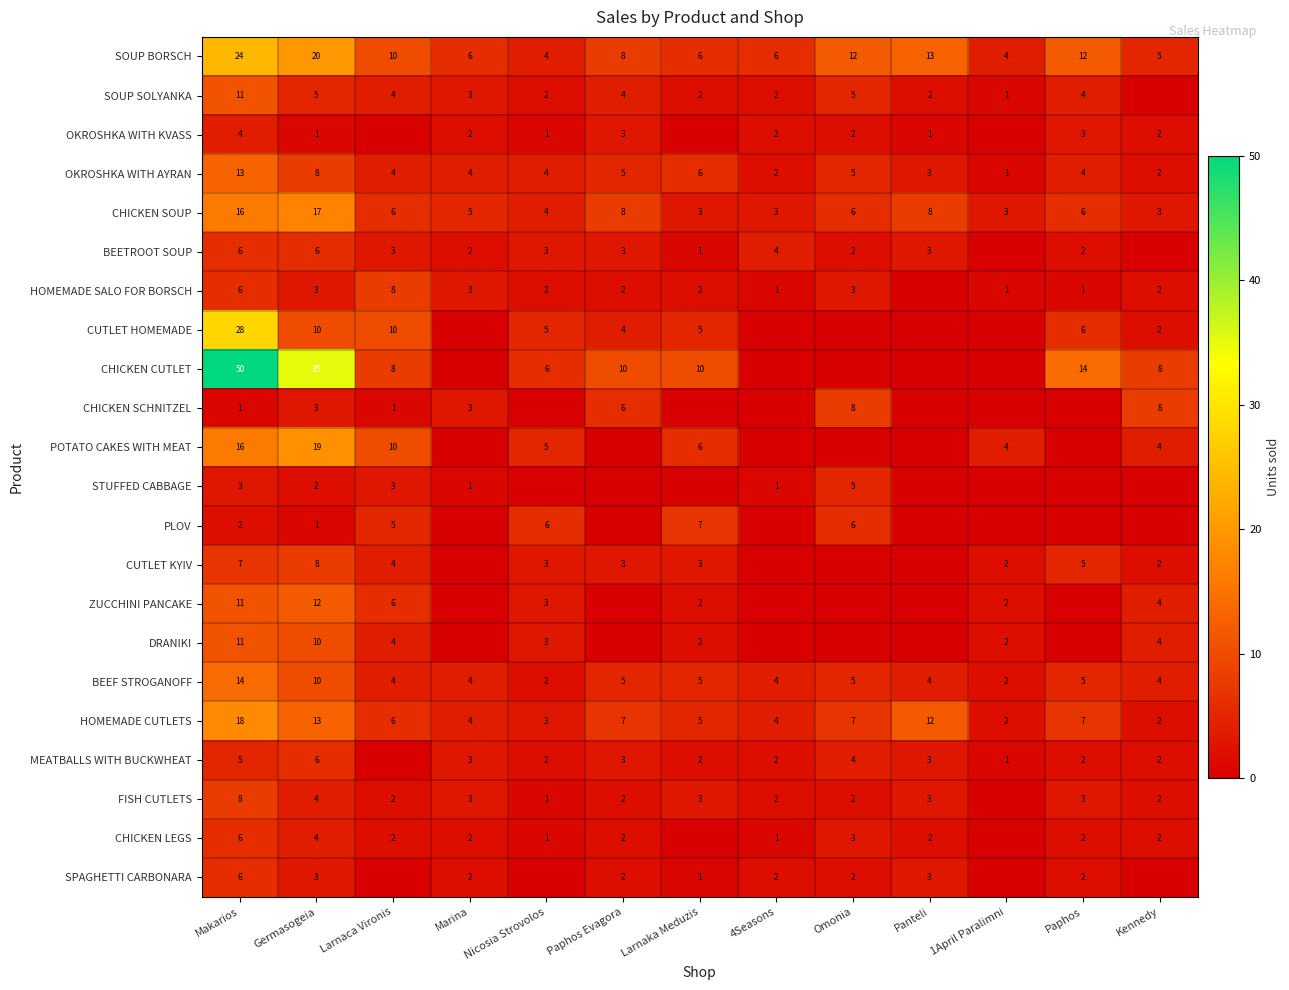

What is the difference between the SOUP BORSCH values at Panteli and Kennedy?

8